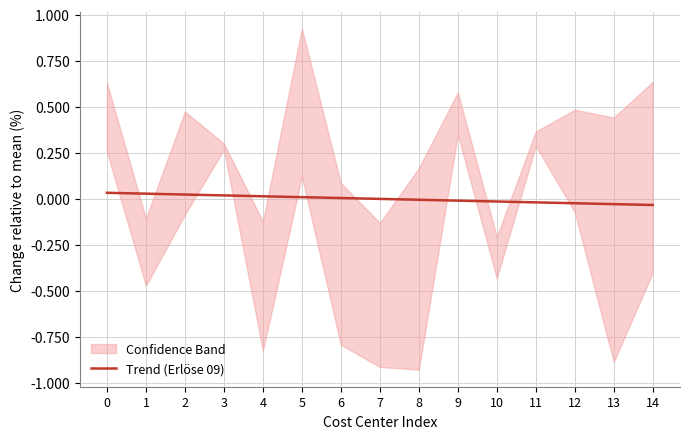

How many values exceed 0?

7